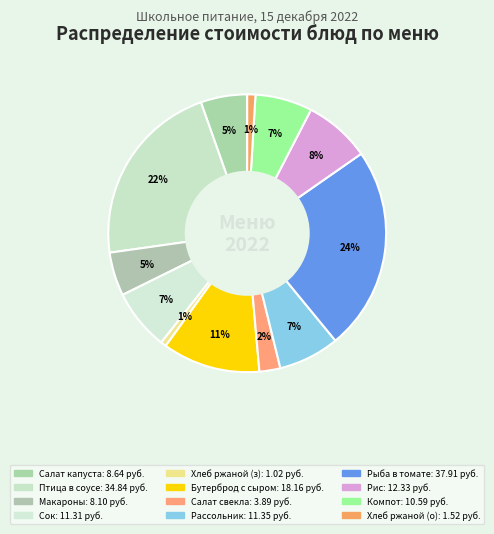

How many slices are in this pie chart?

12